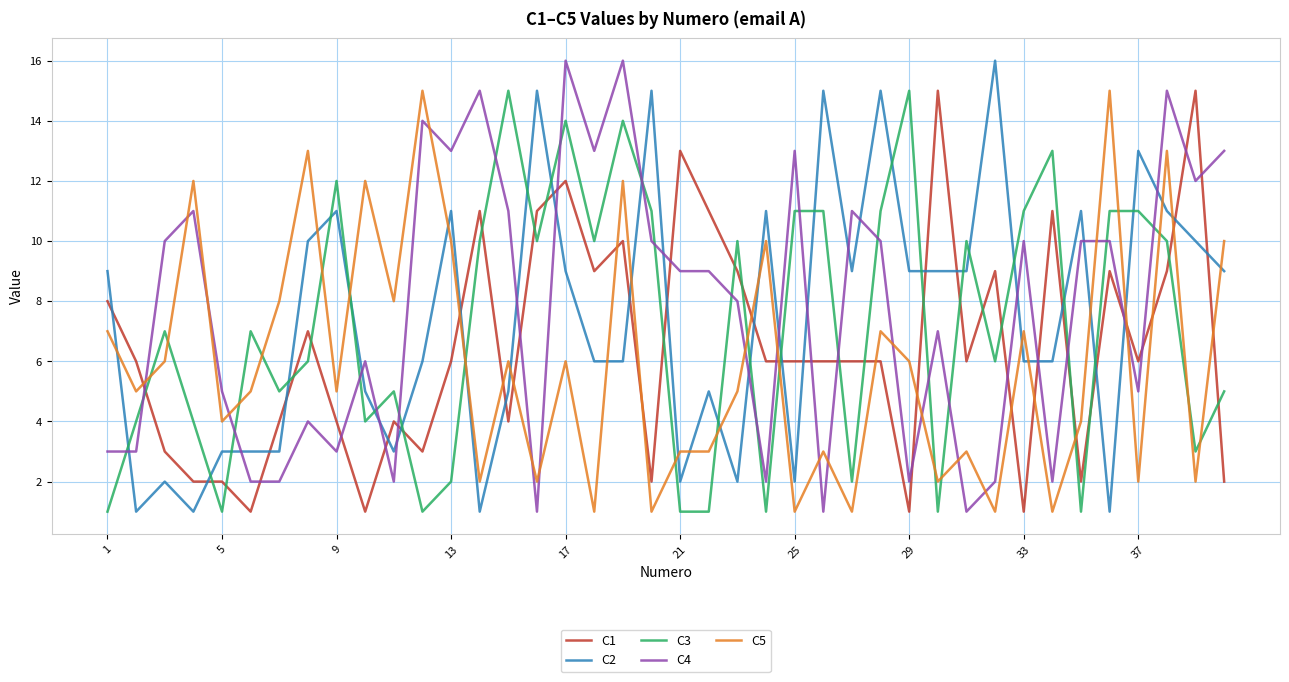

How many series are shown in this chart?

5